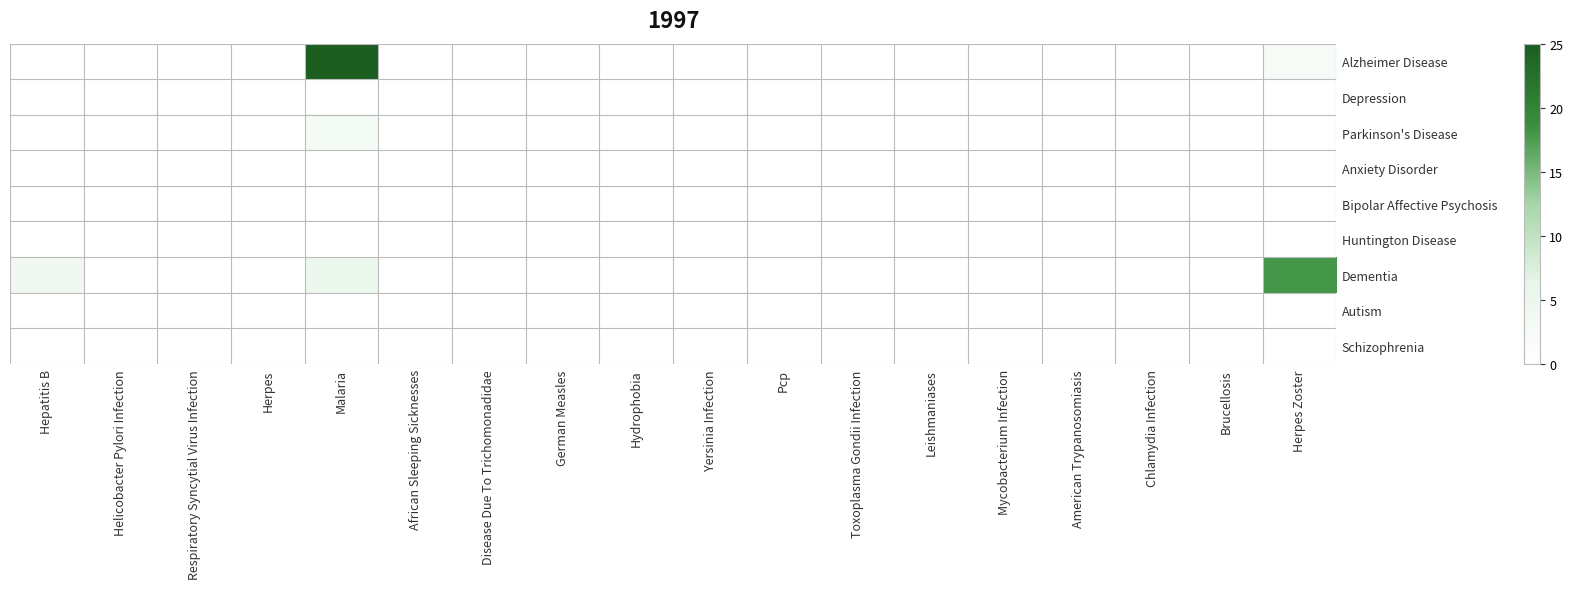

Rank the series by their maximum value, from lowest to highest.

Depression, Anxiety Disorder, Bipolar Affective Psychosis, Huntington Disease, Autism, Schizophrenia, Parkinson's Disease, Dementia, Alzheimer Disease